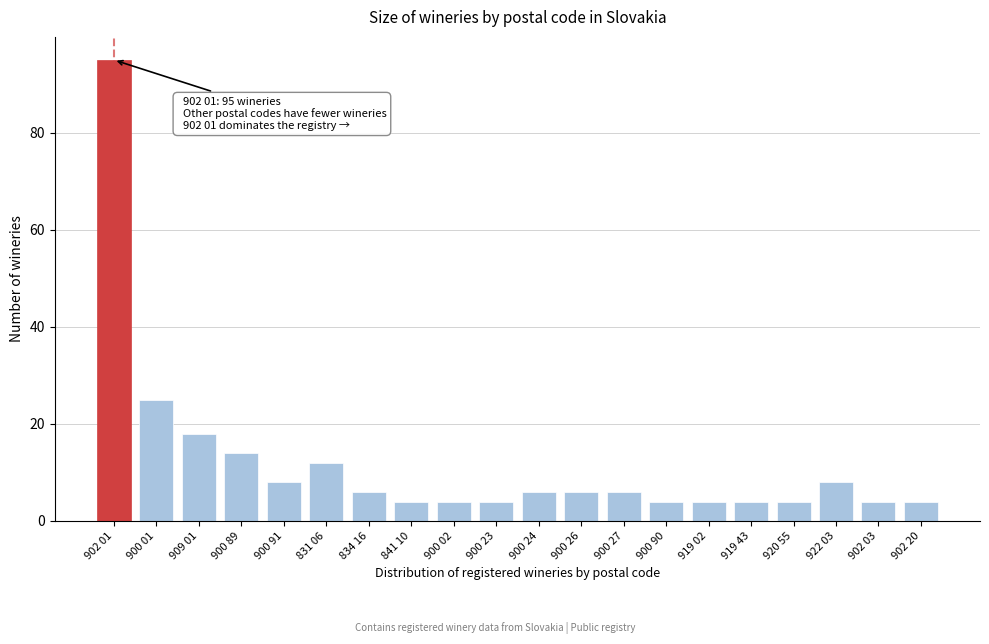

Reading right to left, extract all data points from this chart.

4	4	8	4	4	4	4	6	6	6	4	4	4	6	12	8	14	18	25	95